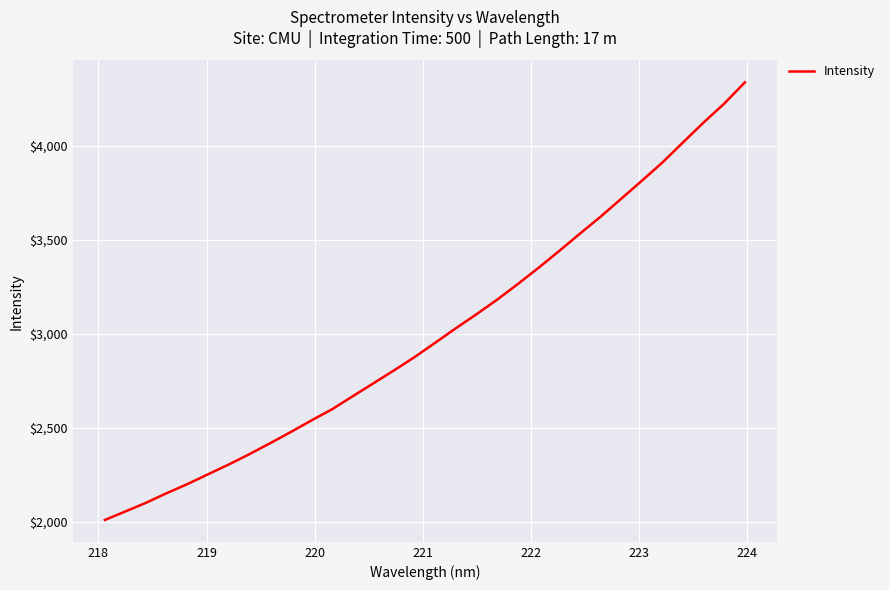

What is the greatest value displayed?

4339.2